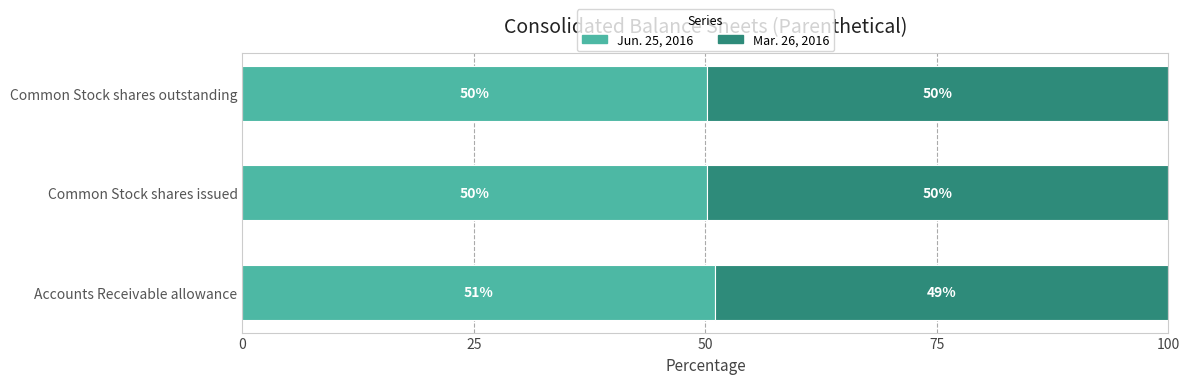

What are all the series names shown in the legend?

Jun. 25, 2016, Mar. 26, 2016